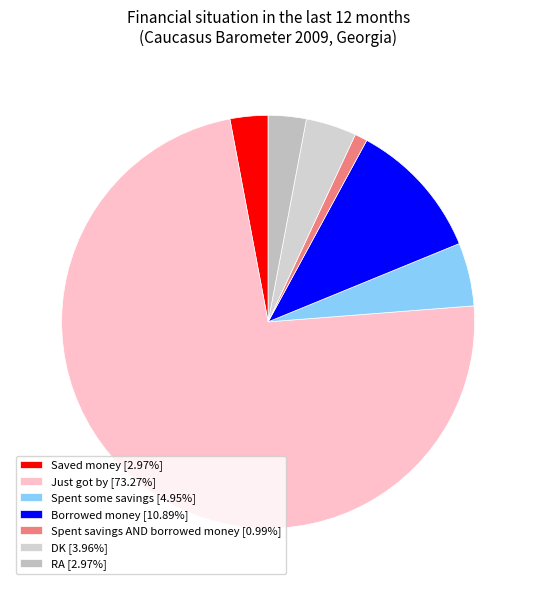

How many segments does this pie chart have?

7